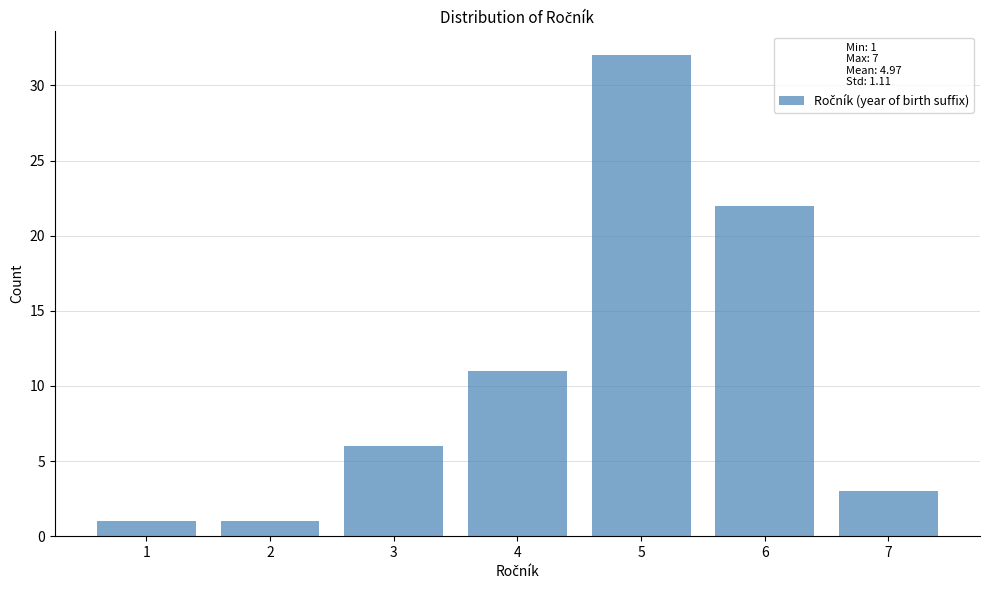

Reading right to left, what are all the values shown in this chart?

7=3	6=22	5=32	4=11	3=6	2=1	1=1